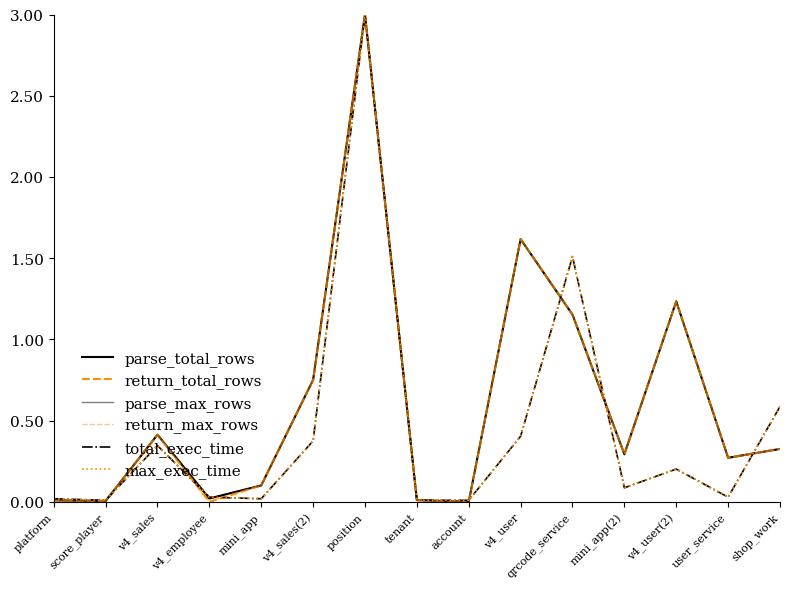

The value of max_exec_time at mini_app(2) is 0.1. True or false?

True